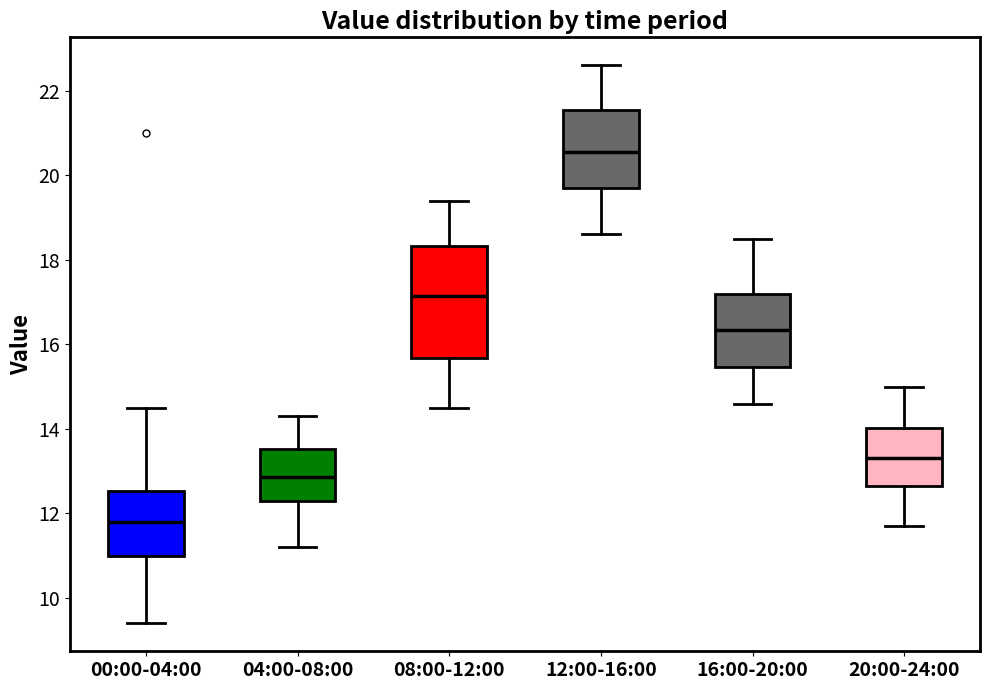

Comparing the boxes themselves (not the whiskers), which one is the tallest?

08:00-12:00